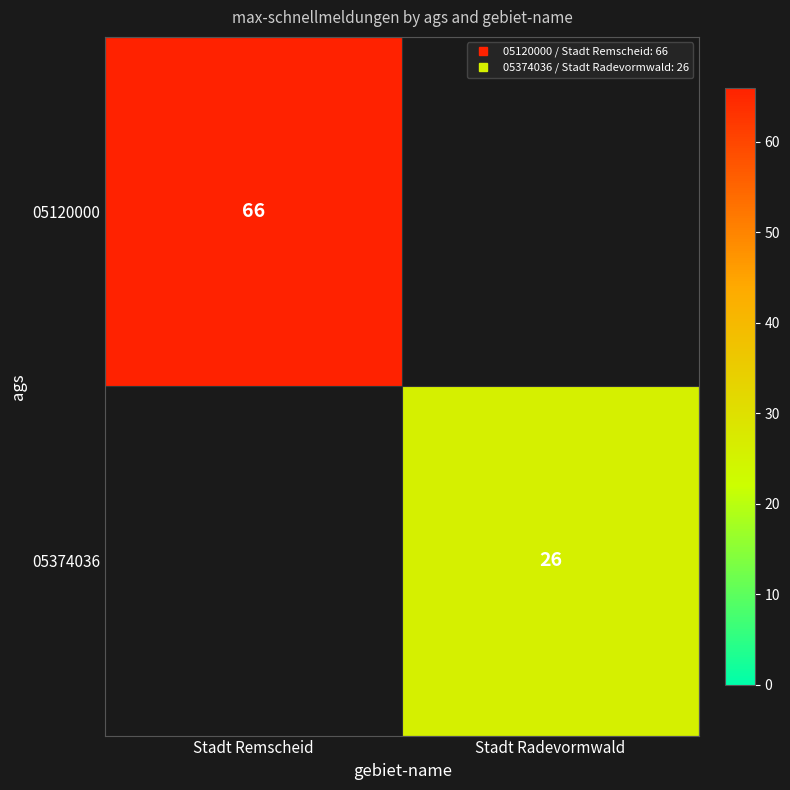

What is the sum of the 05120000 values at Stadt Remscheid and Stadt Radevormwald?

66